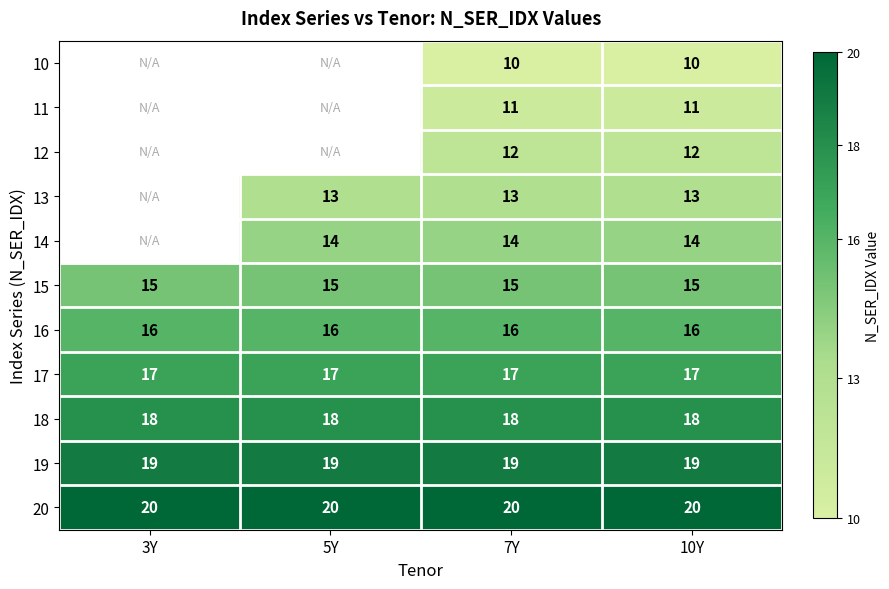

Is the value of 17 at 10Y greater than the value of 14 at 7Y?

Yes